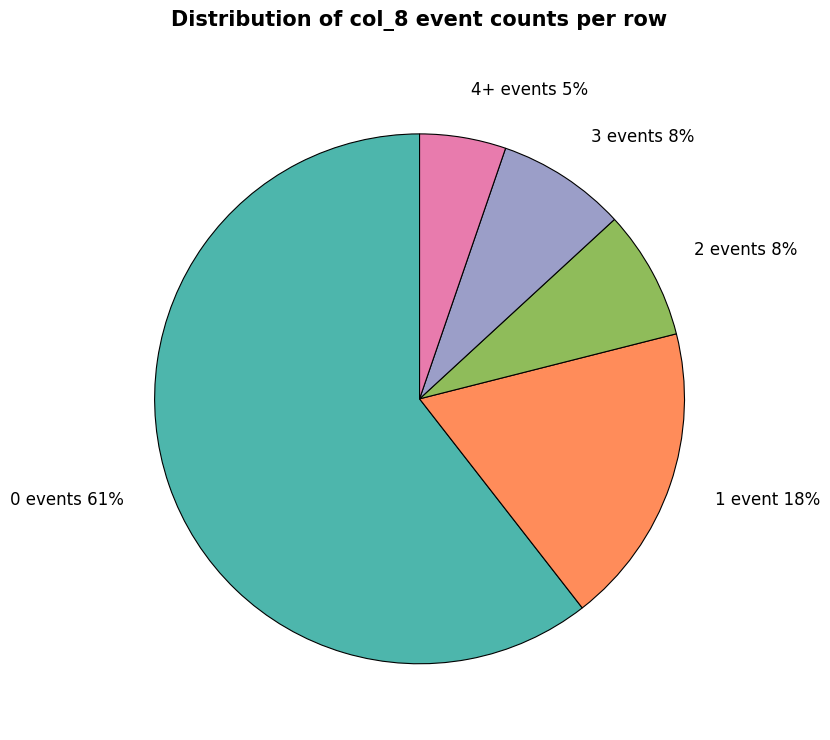

How many slices are in this pie chart?

5